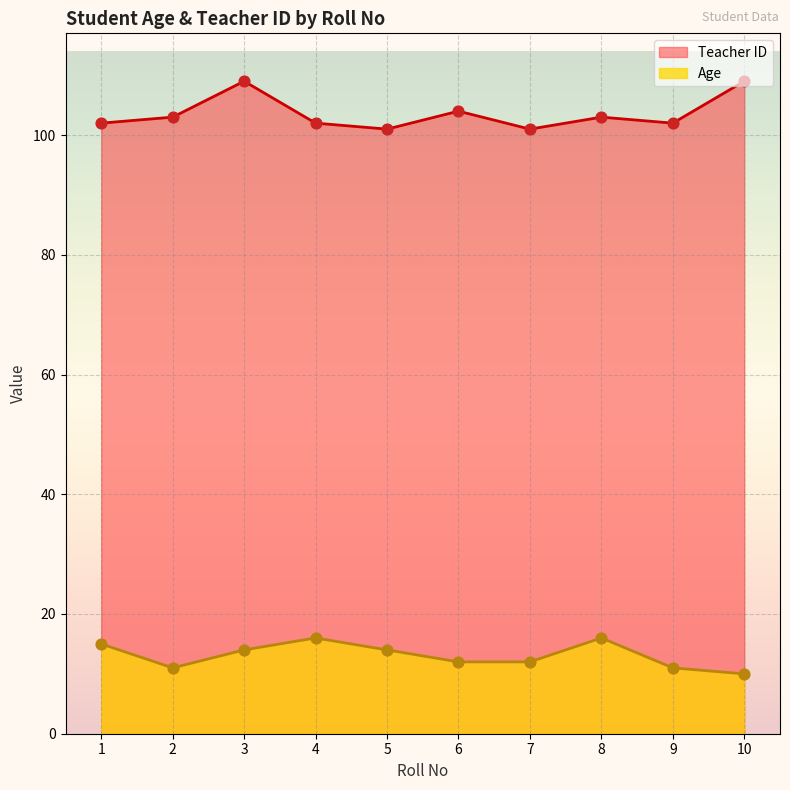

Which series reaches the minimum Y coordinate?

Age